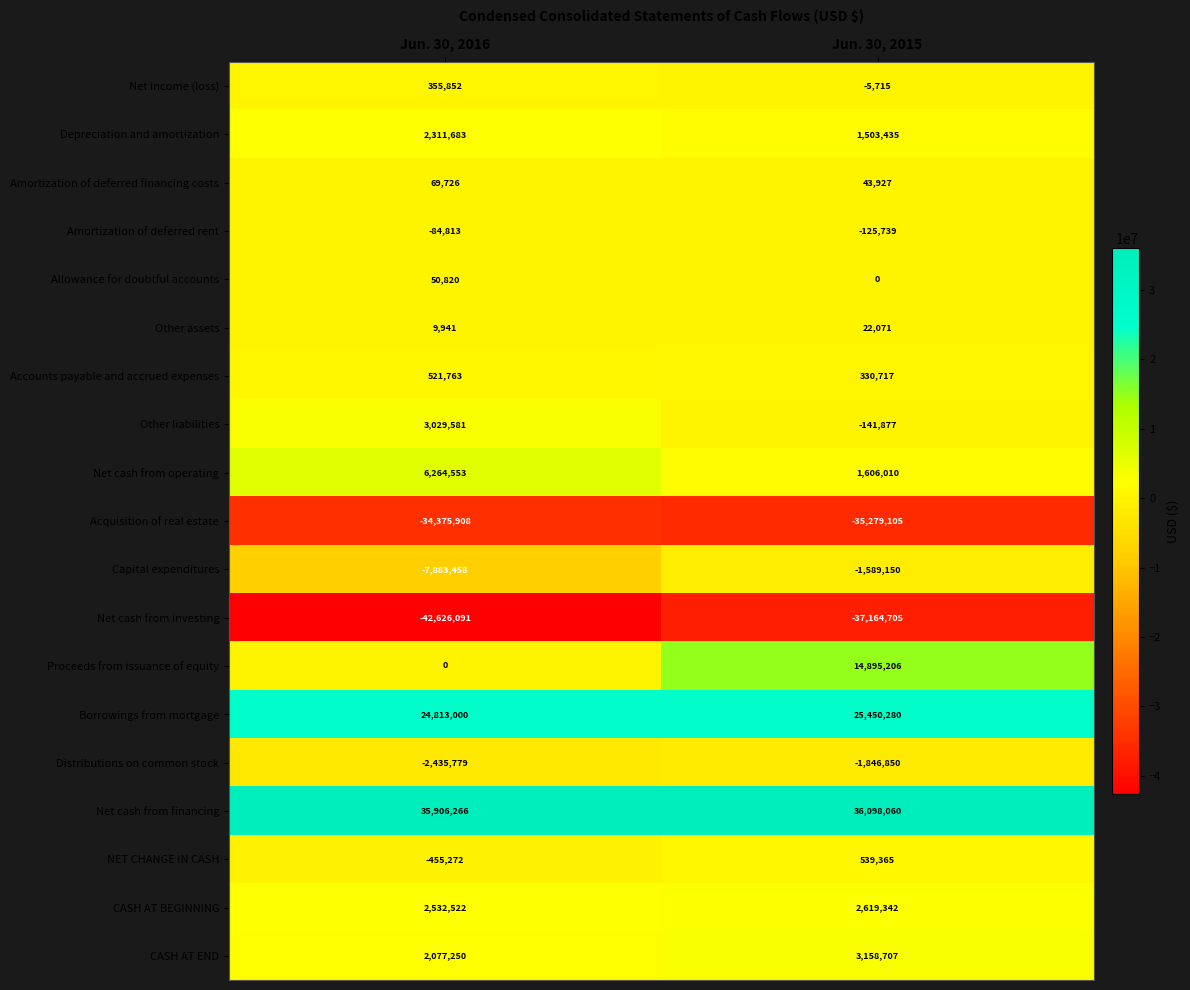

What is the sum of the Net cash from operating values at Jun. 30, 2015 and Jun. 30, 2016?

7870563